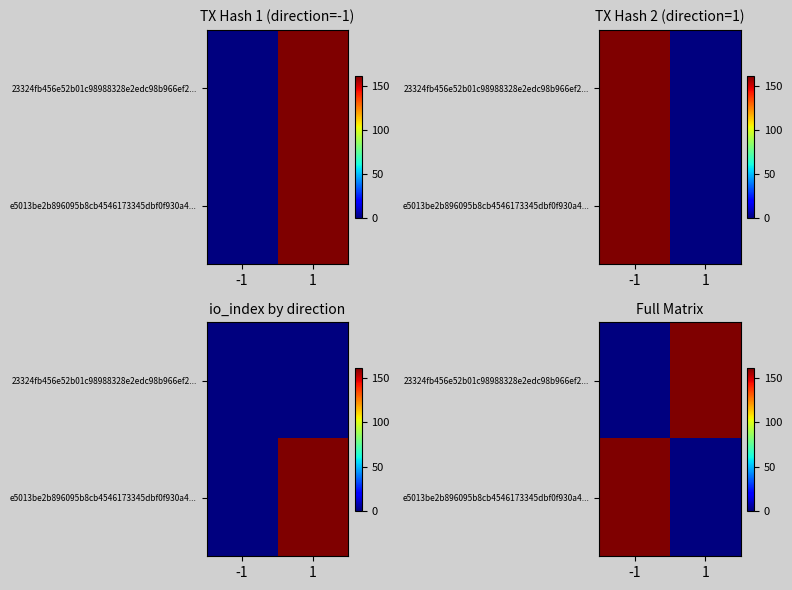

What is the total value across all series at 1?

162